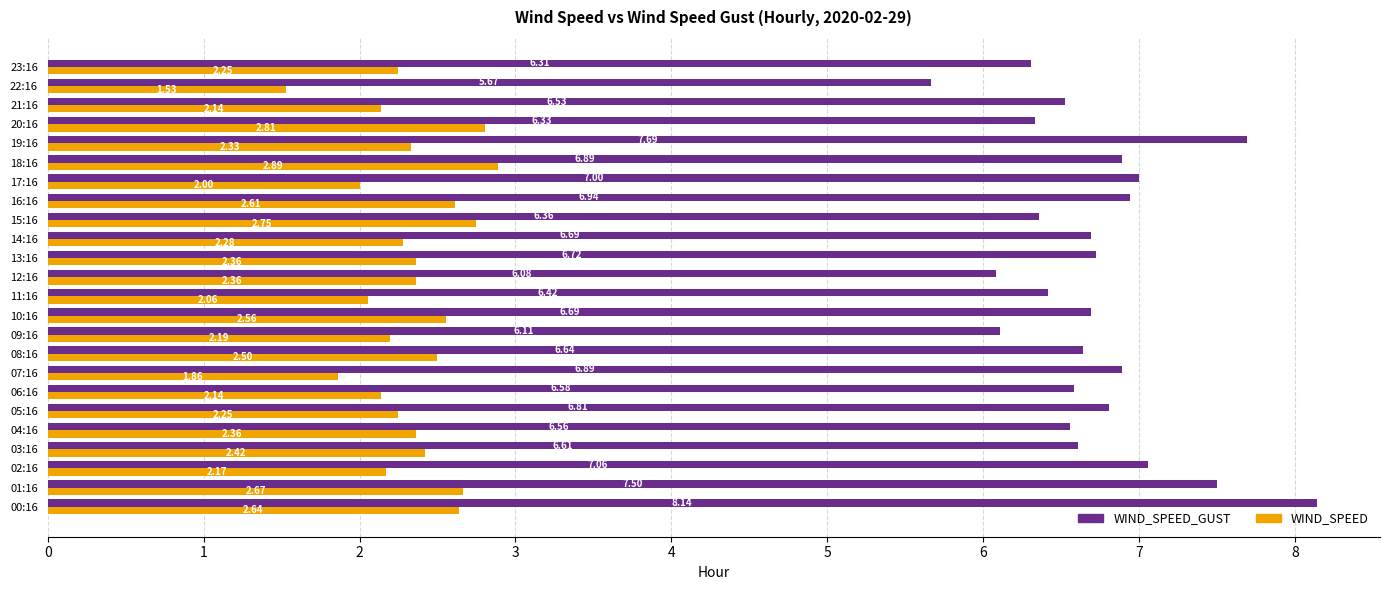

What is the sum of the WIND_SPEED_GUST values at 16:16 and 15:16?

13.3